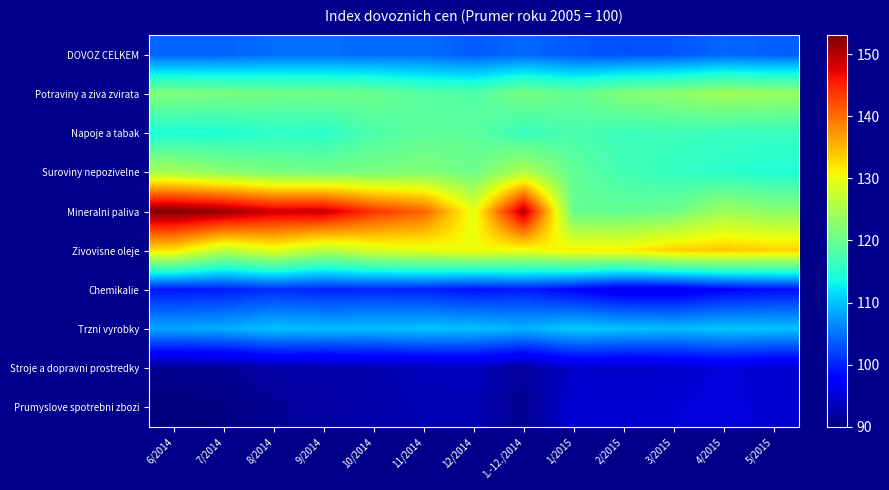

Between 9/2014 and 3/2015, which series saw the biggest shift?

Mineralni paliva